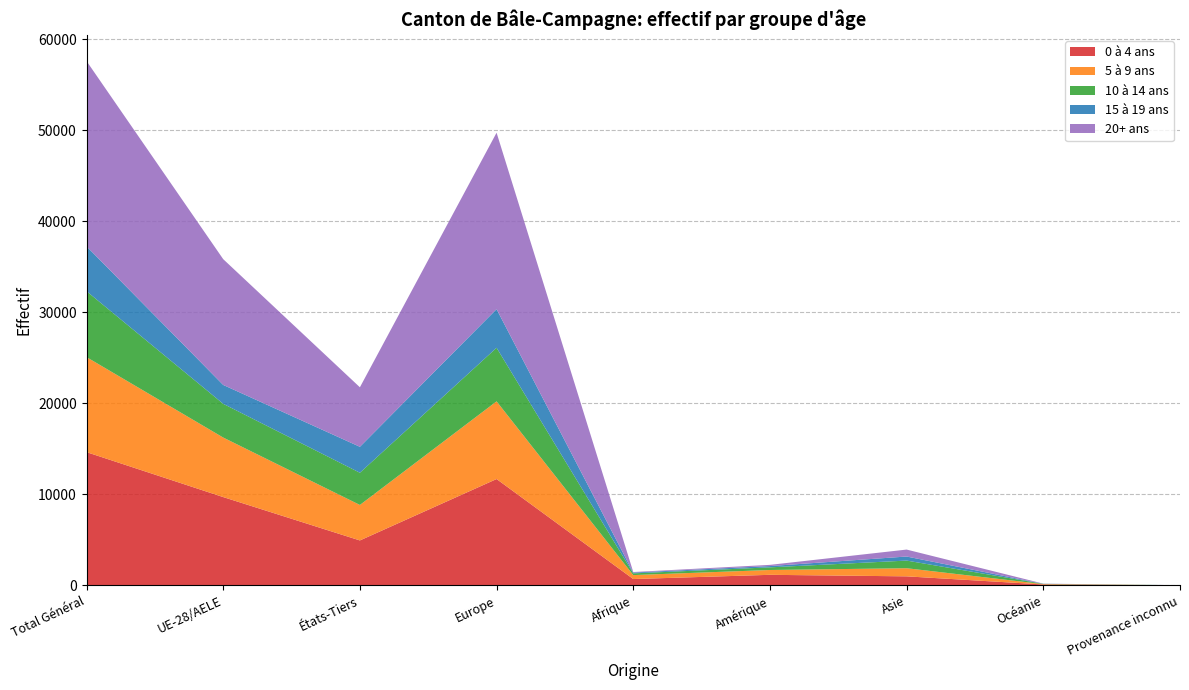

Reading left to right, list all the values displayed in this chart.

0 à 4 ans: Total Général=14640	UE-28/AELE=9702	États-Tiers=4938	Europe=11684	Afrique=697	Amérique=1161	Asie=993	Océanie=100	Provenance inconnu=5
5 à 9 ans: Total Général=10439	UE-28/AELE=6540	États-Tiers=3899	Europe=8534	Afrique=435	Amérique=530	Asie=893	Océanie=38	Provenance inconnu=9
10 à 14 ans: Total Général=7242	UE-28/AELE=3705	États-Tiers=3537	Europe=5887	Afrique=188	Amérique=290	Asie=839	Océanie=30	Provenance inconnu=8
15 à 19 ans: Total Général=4925	UE-28/AELE=2074	États-Tiers=2851	Europe=4243	Afrique=88	Amérique=141	Asie=446	Océanie=7	Provenance inconnu=0
20+ ans: Total Général=20358	UE-28/AELE=13819	États-Tiers=6539	Europe=19384	Afrique=60	Amérique=133	Asie=763	Océanie=16	Provenance inconnu=2